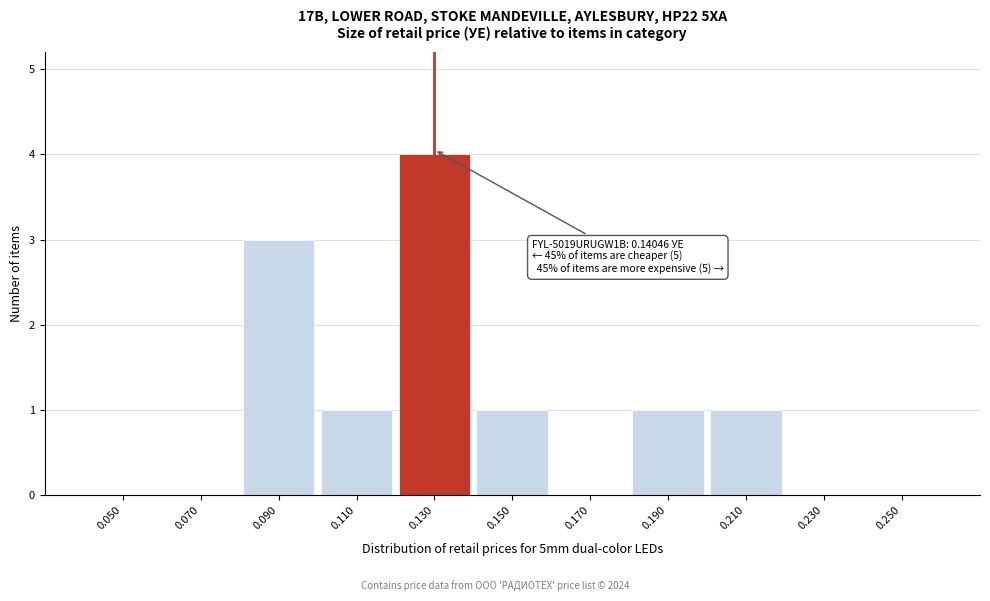

Reading right to left, transcribe all the data shown in this chart.

0.250=0	0.230=0	0.210=1	0.190=1	0.170=0	0.150=1	0.130=4	0.110=1	0.090=3	0.070=0	0.050=0